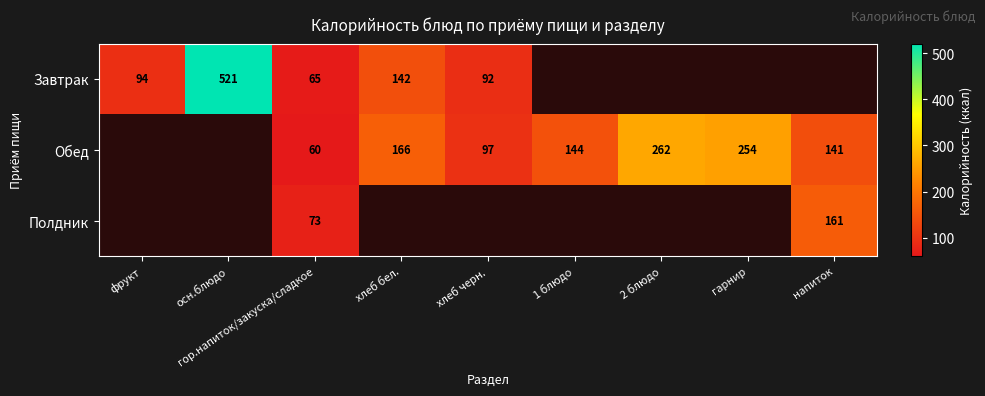

Is it true that Завтрак equals 142 at хлеб бел.?

True